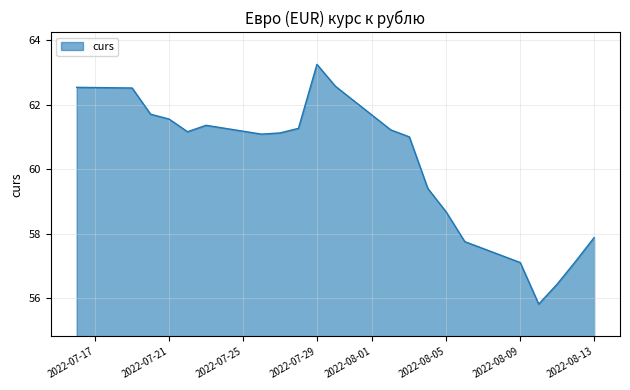

What is the minimum value shown in the chart?

55.8